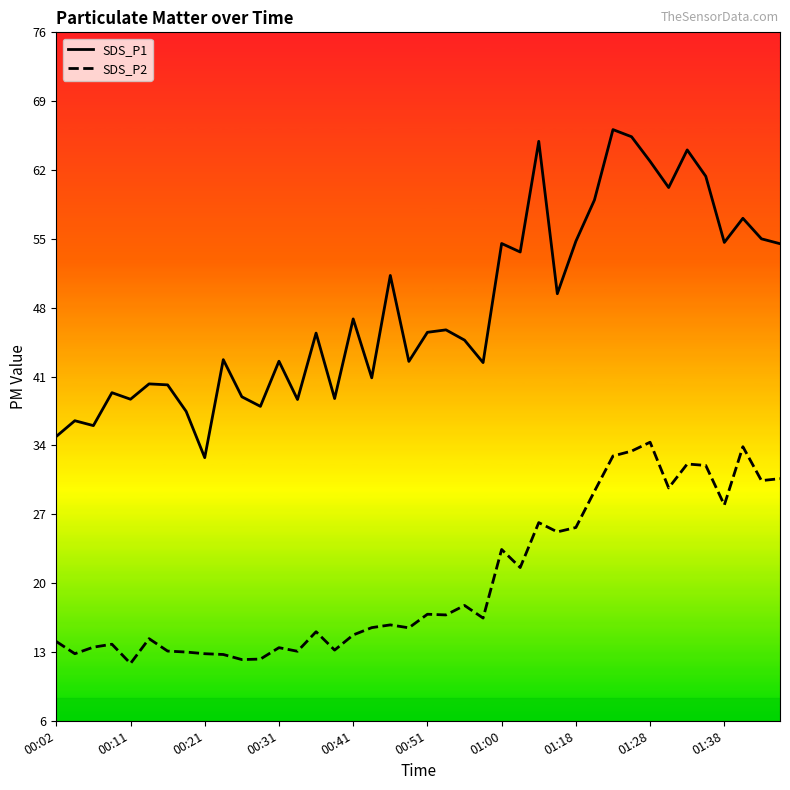

What are all the series names shown in the legend?

SDS_P1, SDS_P2